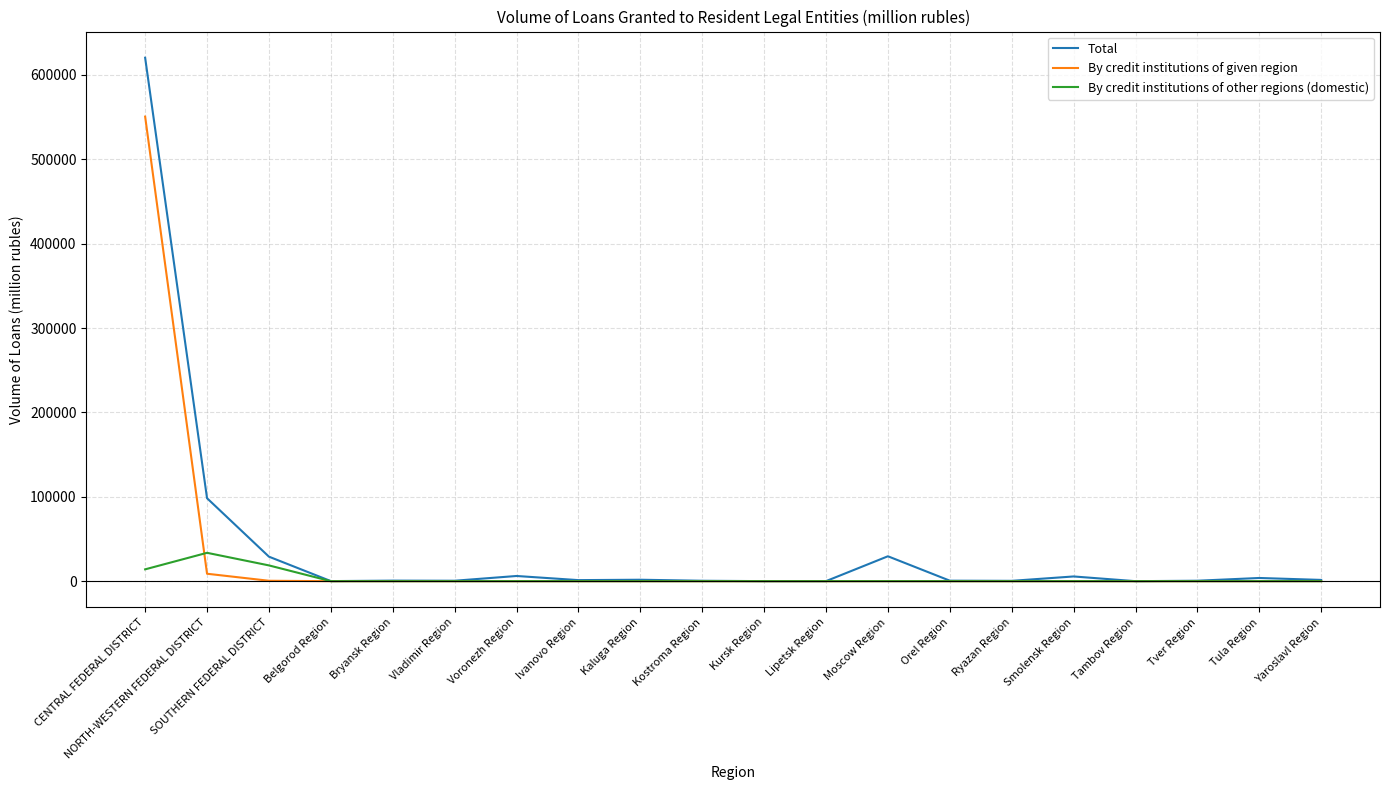

The By credit institutions of given region series shows 0 at Voronezh Region. True or false?

True